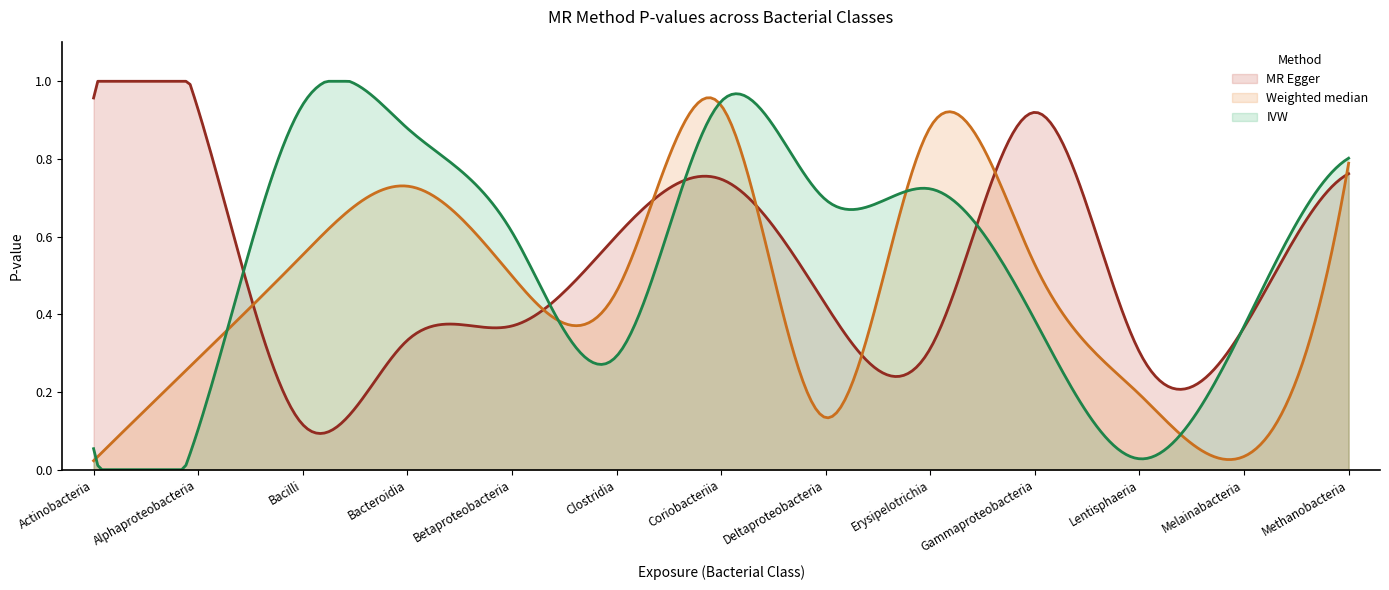

How many interior local valleys does the MR Egger series have?

3